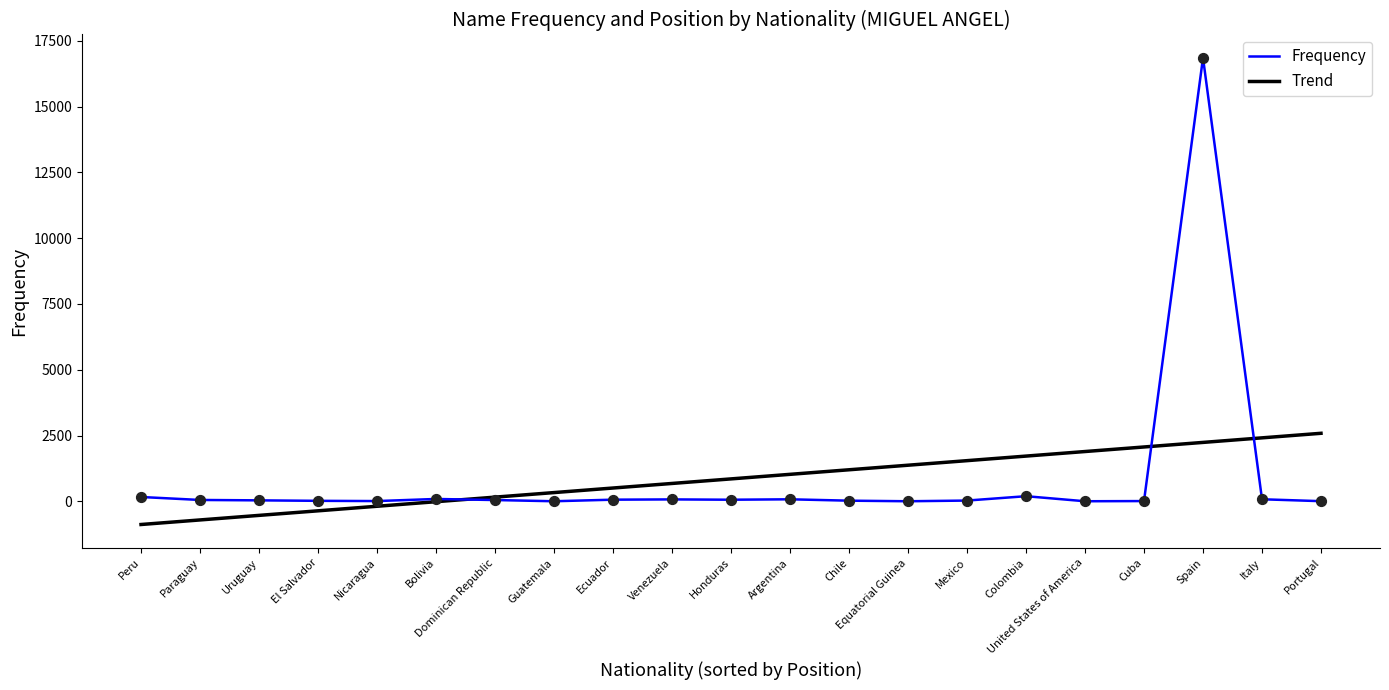

At which label does Frequency reach its peak?

Spain